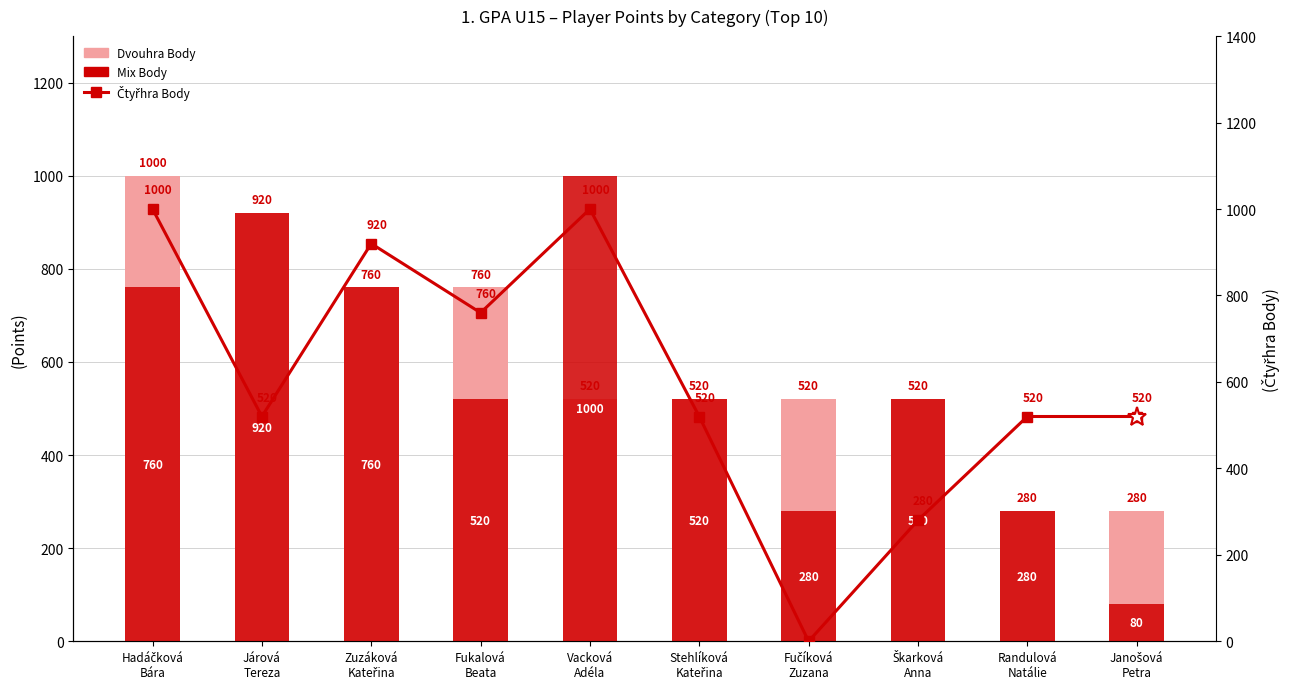

What is the sum of all Čtyřhra Body values?

6040